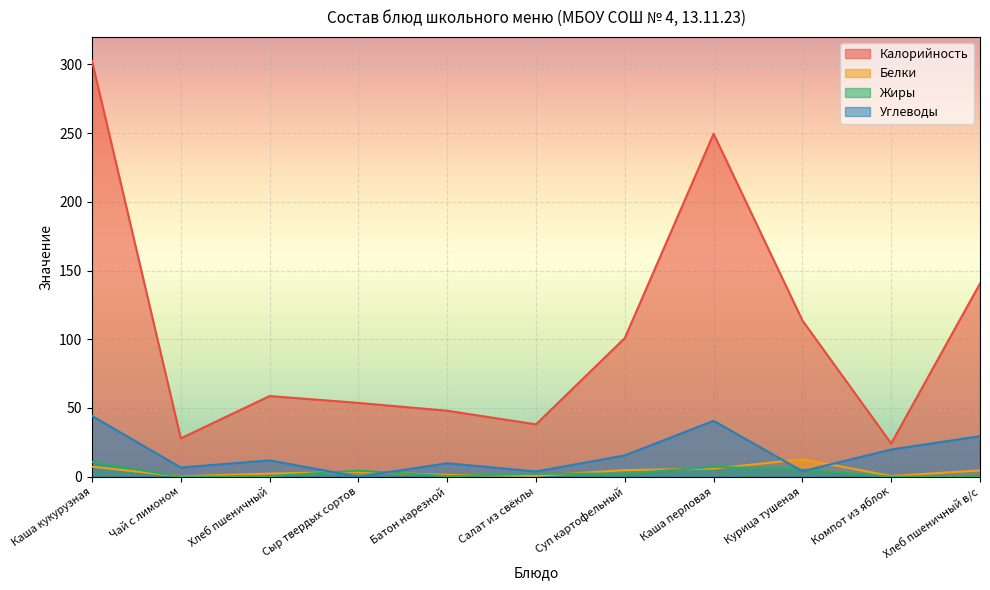

How many data points does each series have?

11